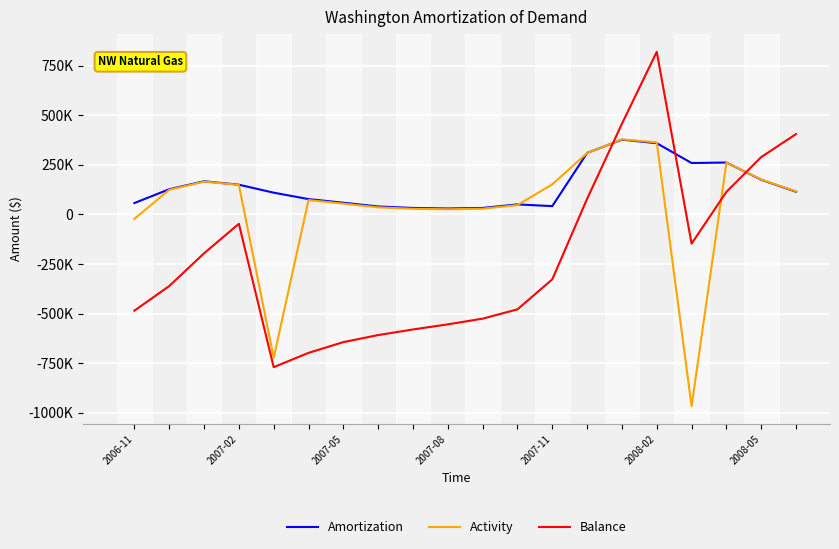

Where is Balance nearest to the value 24631?

13